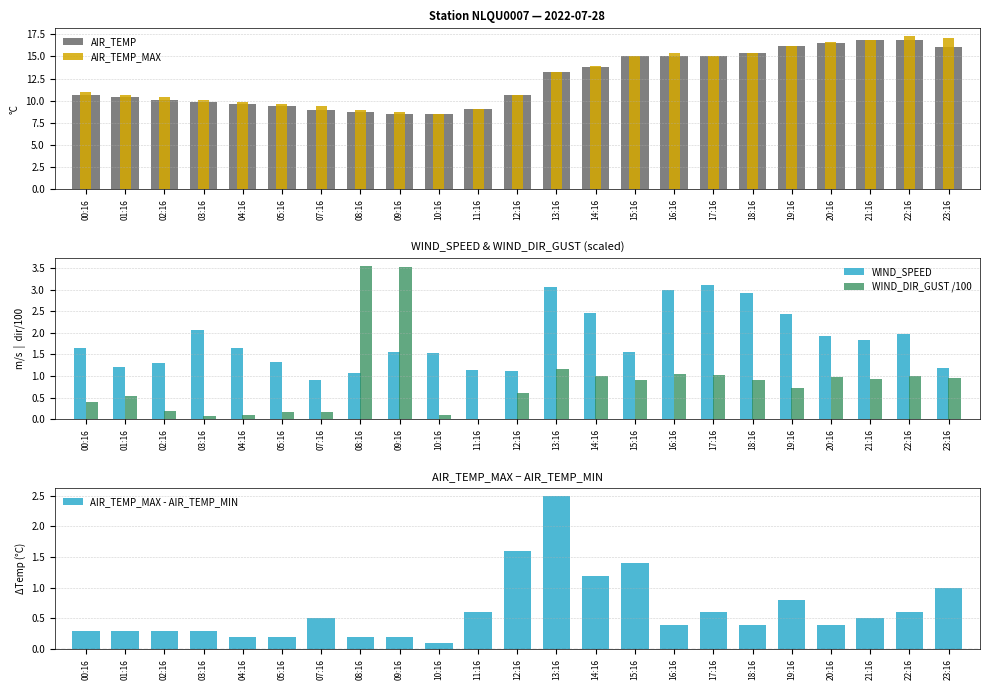

Is the value of AIR_TEMP at 20:16 greater than the value of WIND_SPEED at 09:16?

Yes